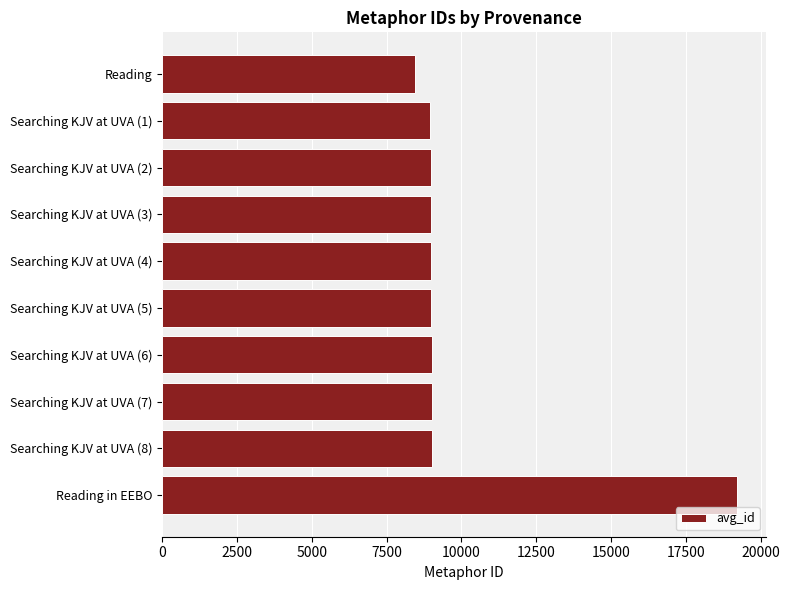

At which category does the chart reach its peak across all series?

Reading in EEBO